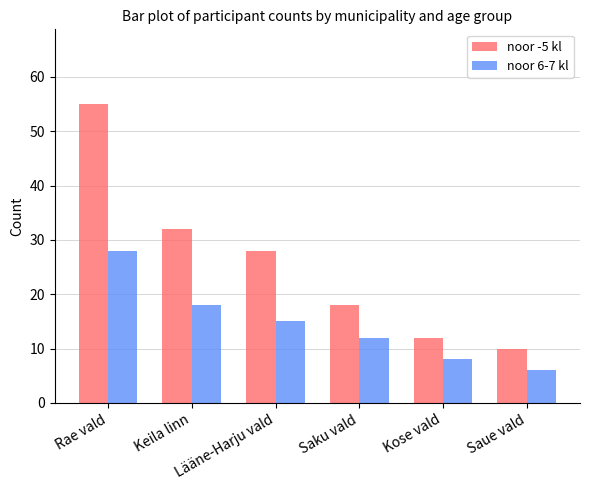

What is the minimum value shown in the chart?

6